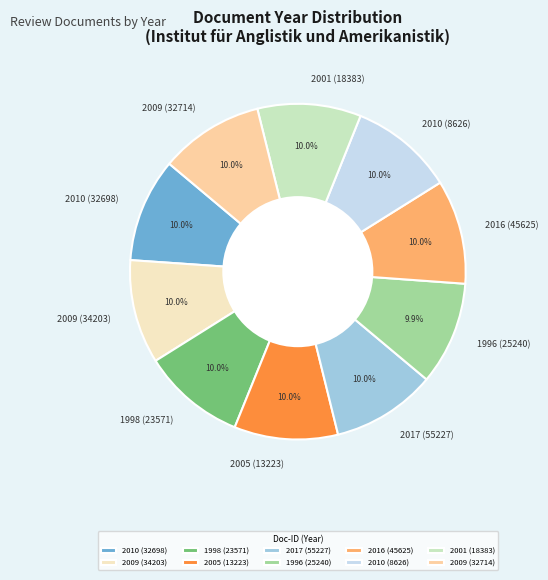

Is there a majority slice in this chart?

No